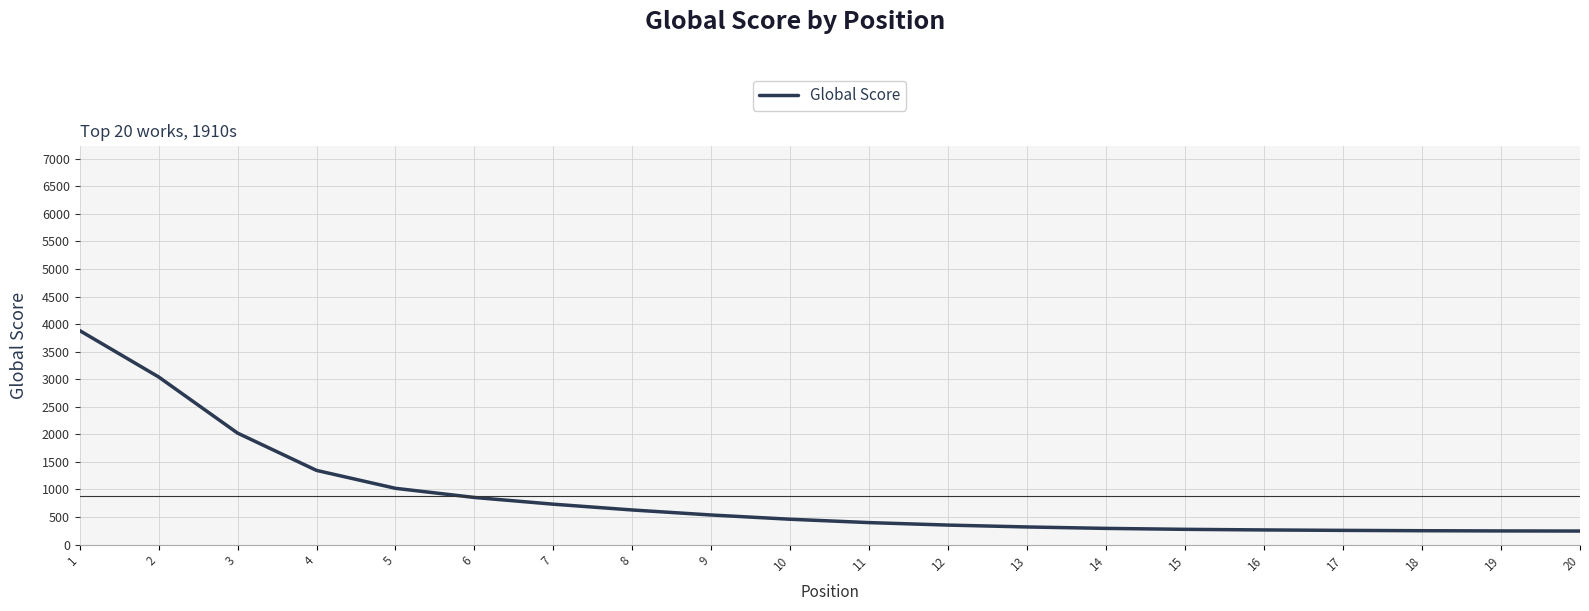

What is the smallest value displayed?

246